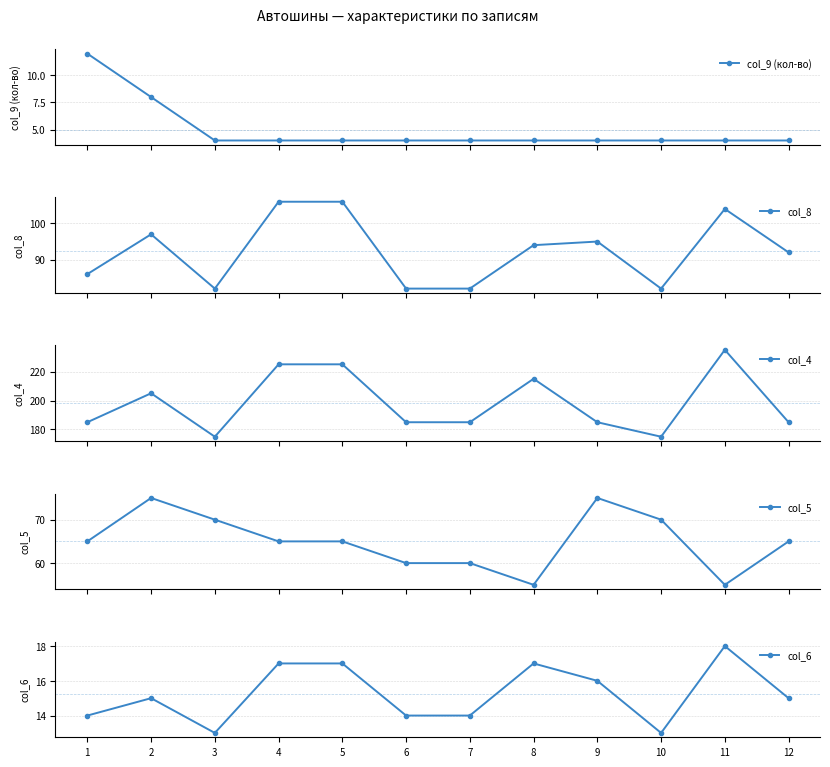

Is the value of col_8 at 10 greater than the value of col_6 at 5?

Yes